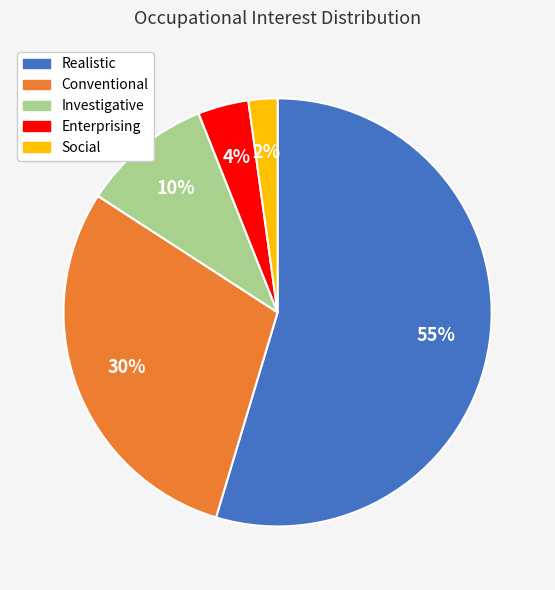

To the nearest percent, what is the difference between the largest and smallest slice percentages?

52%